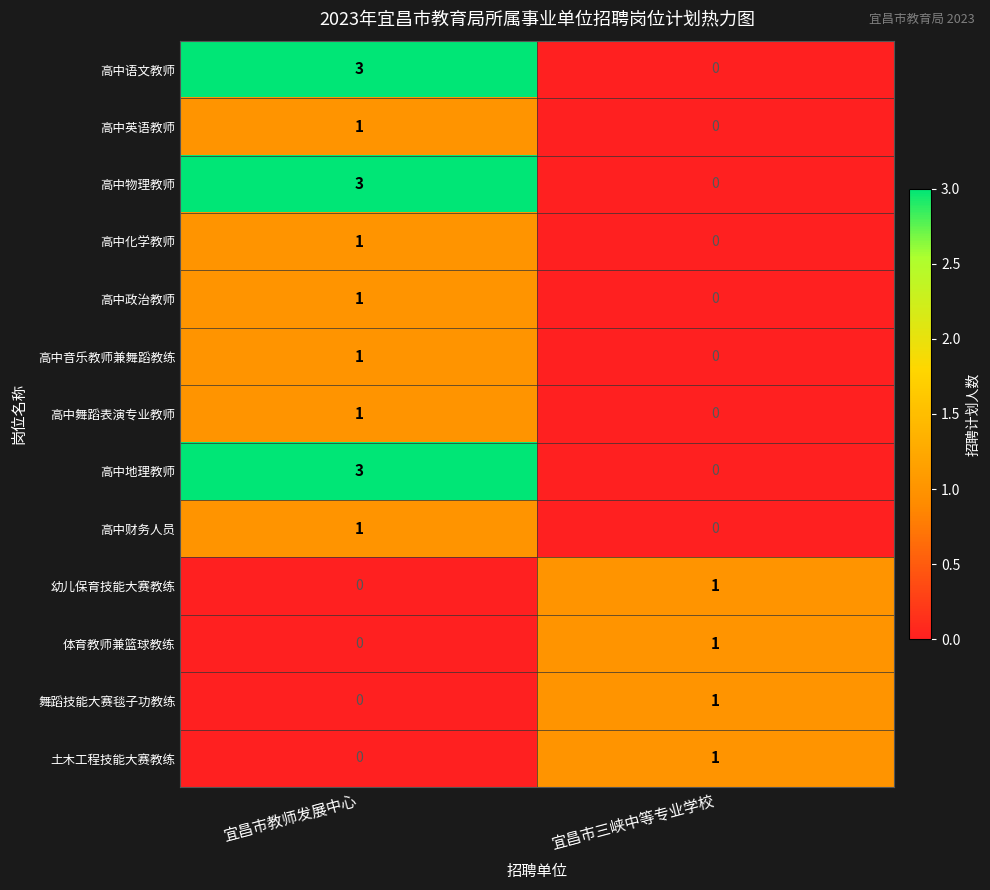

The 高中财务人员 series shows 1 at 宜昌市教师发展中心. True or false?

True